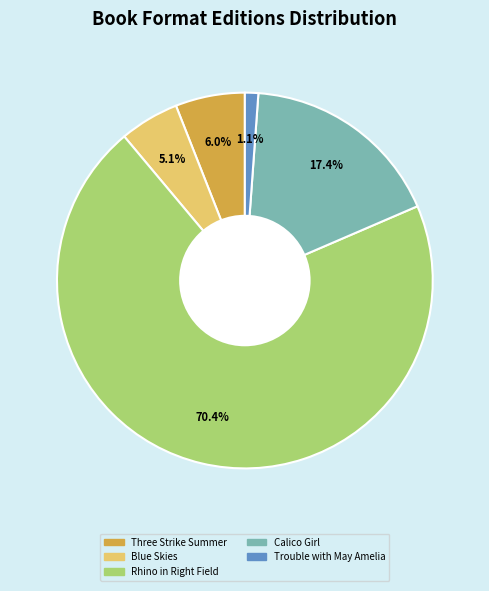

The Calico Girl slice represents 17% of the pie. True or false?

True